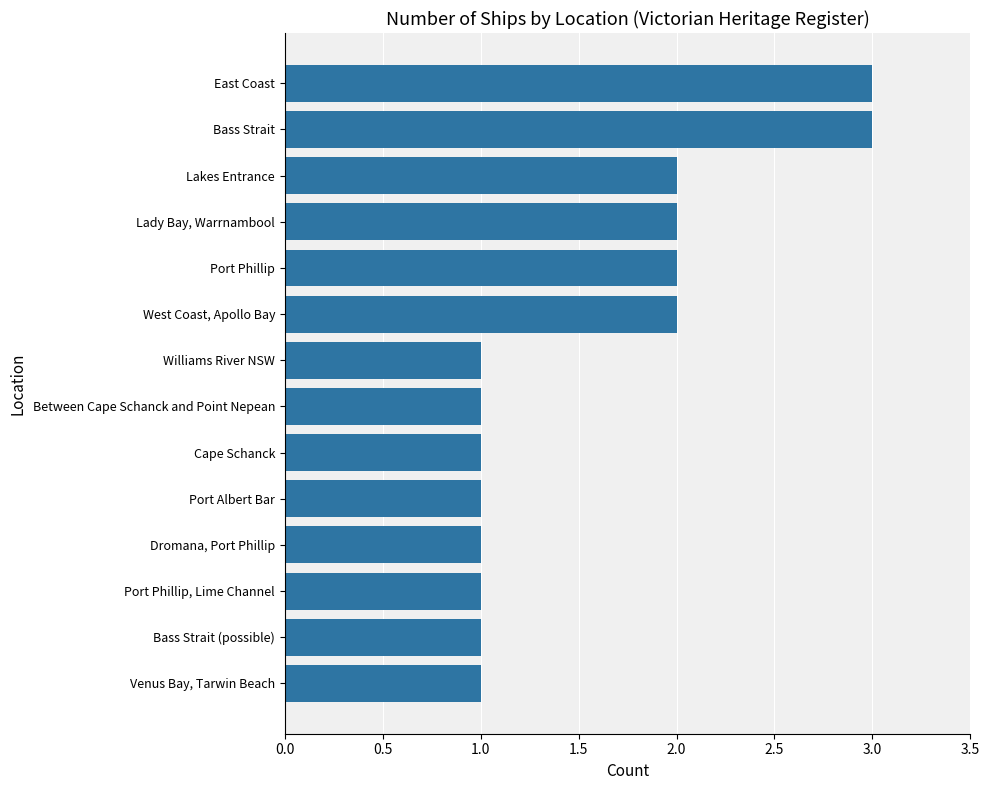

What is the average value?

2